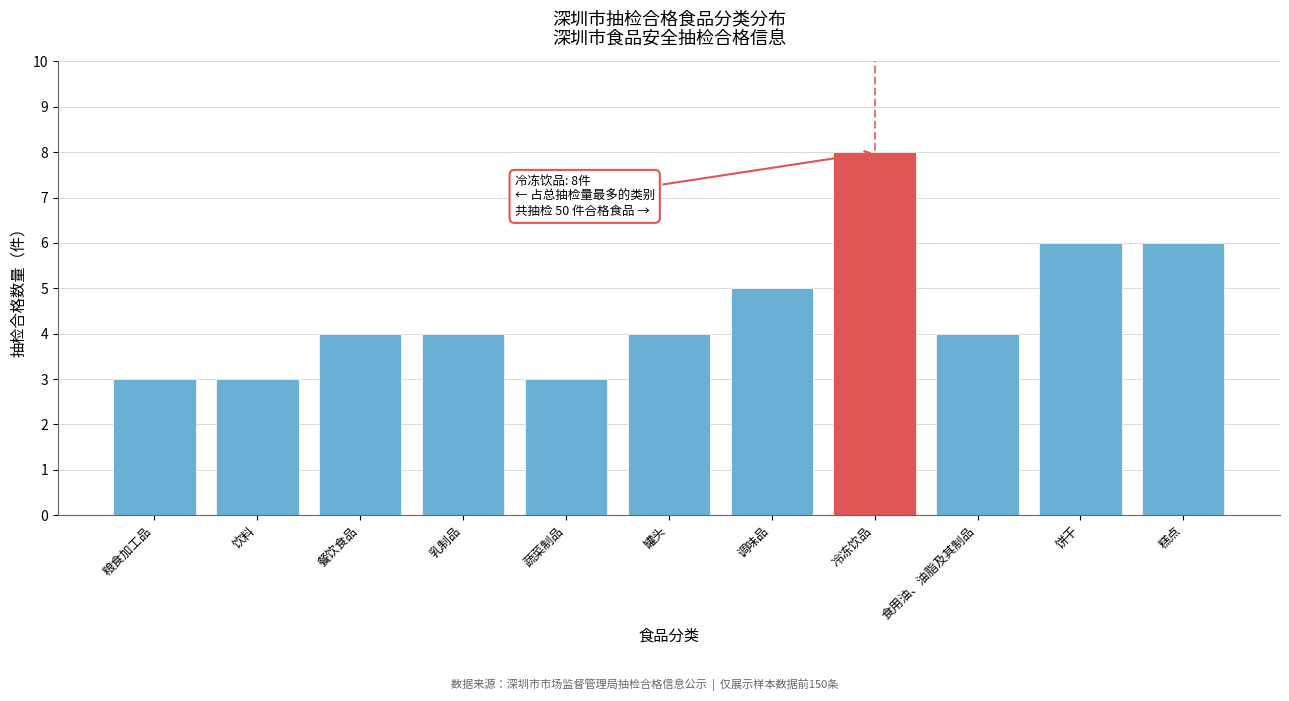

Reading left to right, what are all the values shown in this chart?

3	3	4	4	3	4	5	8	4	6	6